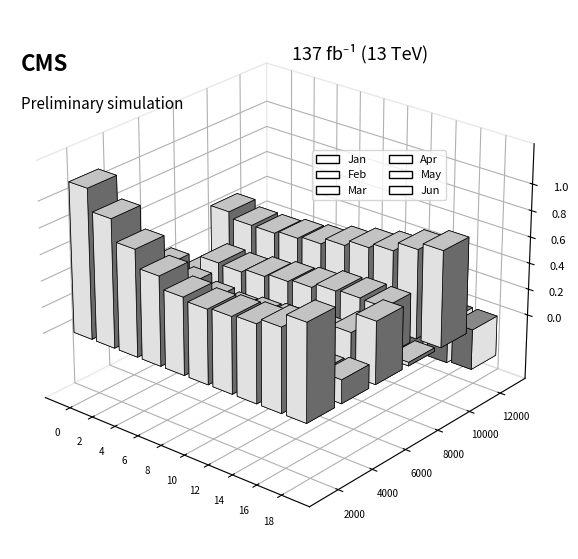

Is it true that Feb equals 0.2 at pct65?

False